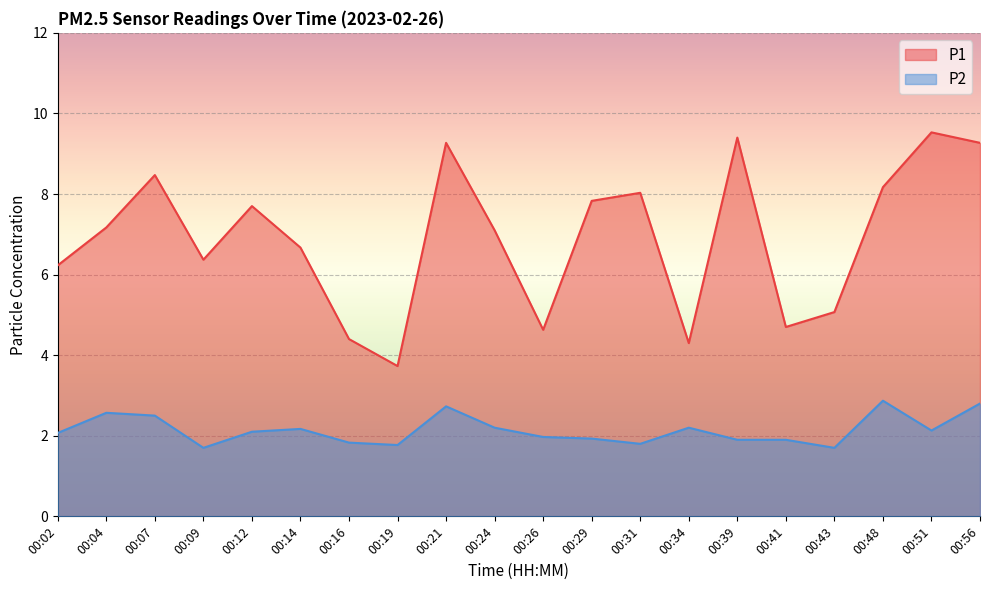

Which series has the largest total across all categories?

P1